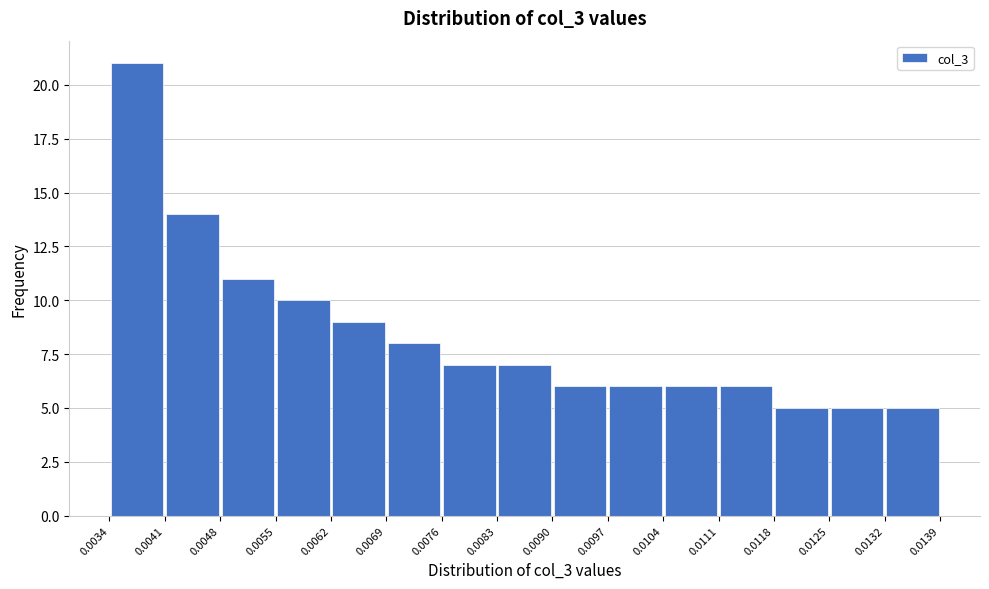

What is the height of the bar covering 0.0041 to 0.0048 on the x-axis? The values are not printed on the chart, so give them approximately, as read against the axis.

14